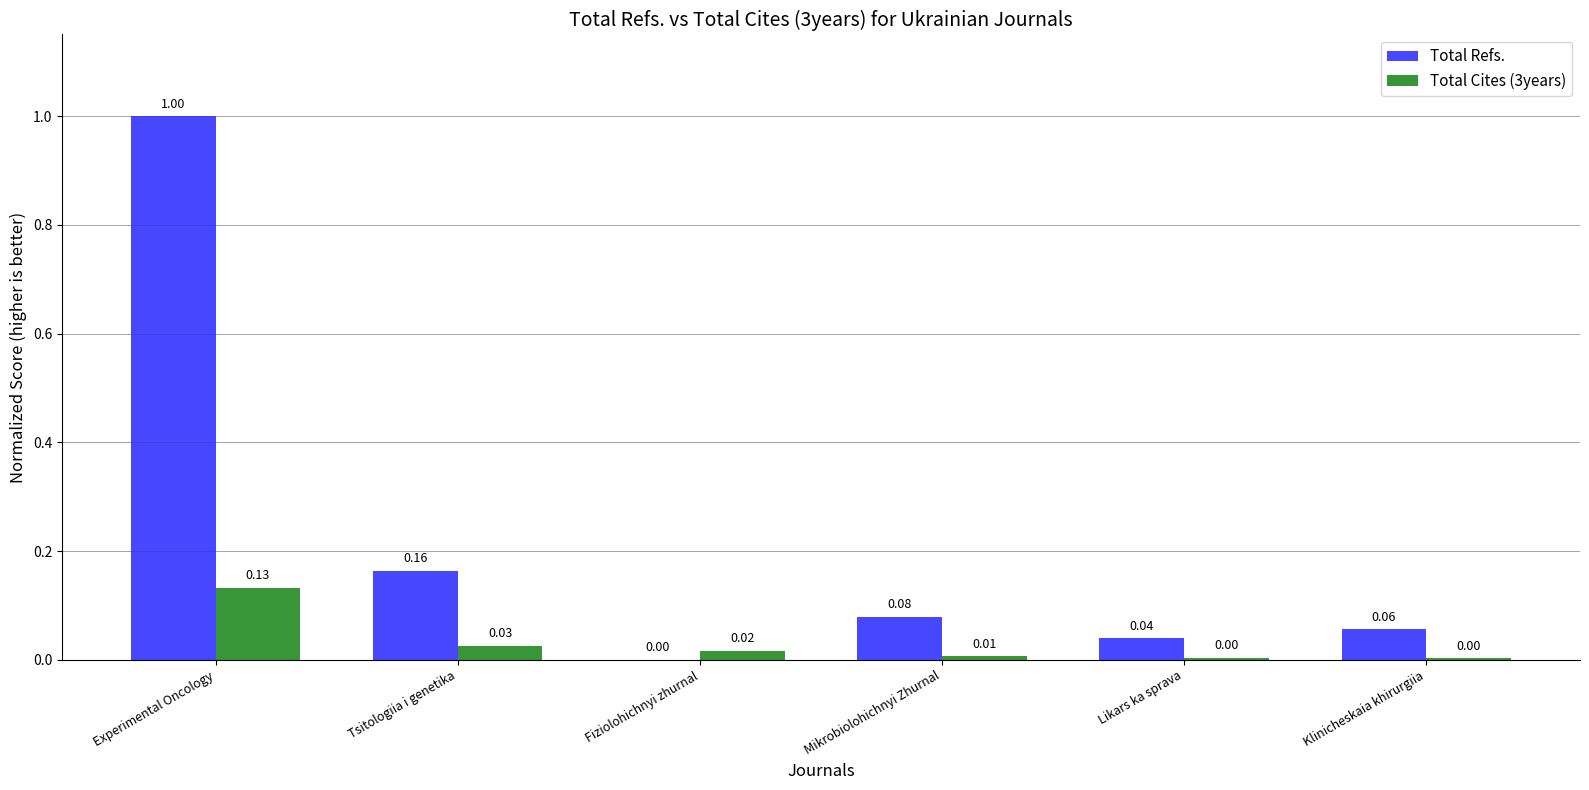

Which label corresponds to the largest value in the chart?

Experimental Oncology